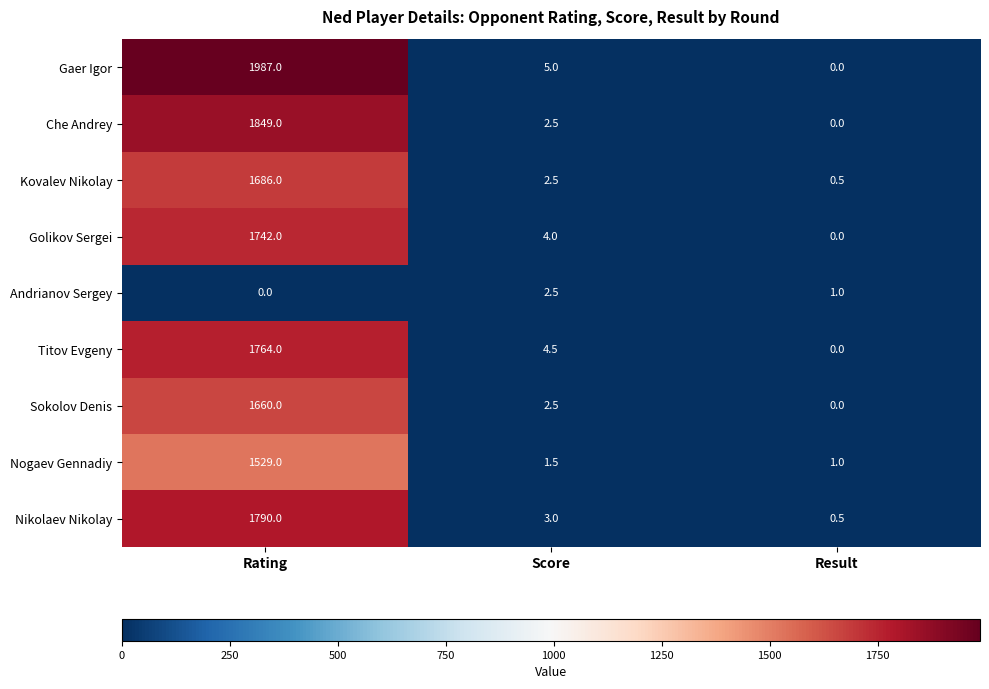

What is the spread (max minus min) of values at Result?

1.0